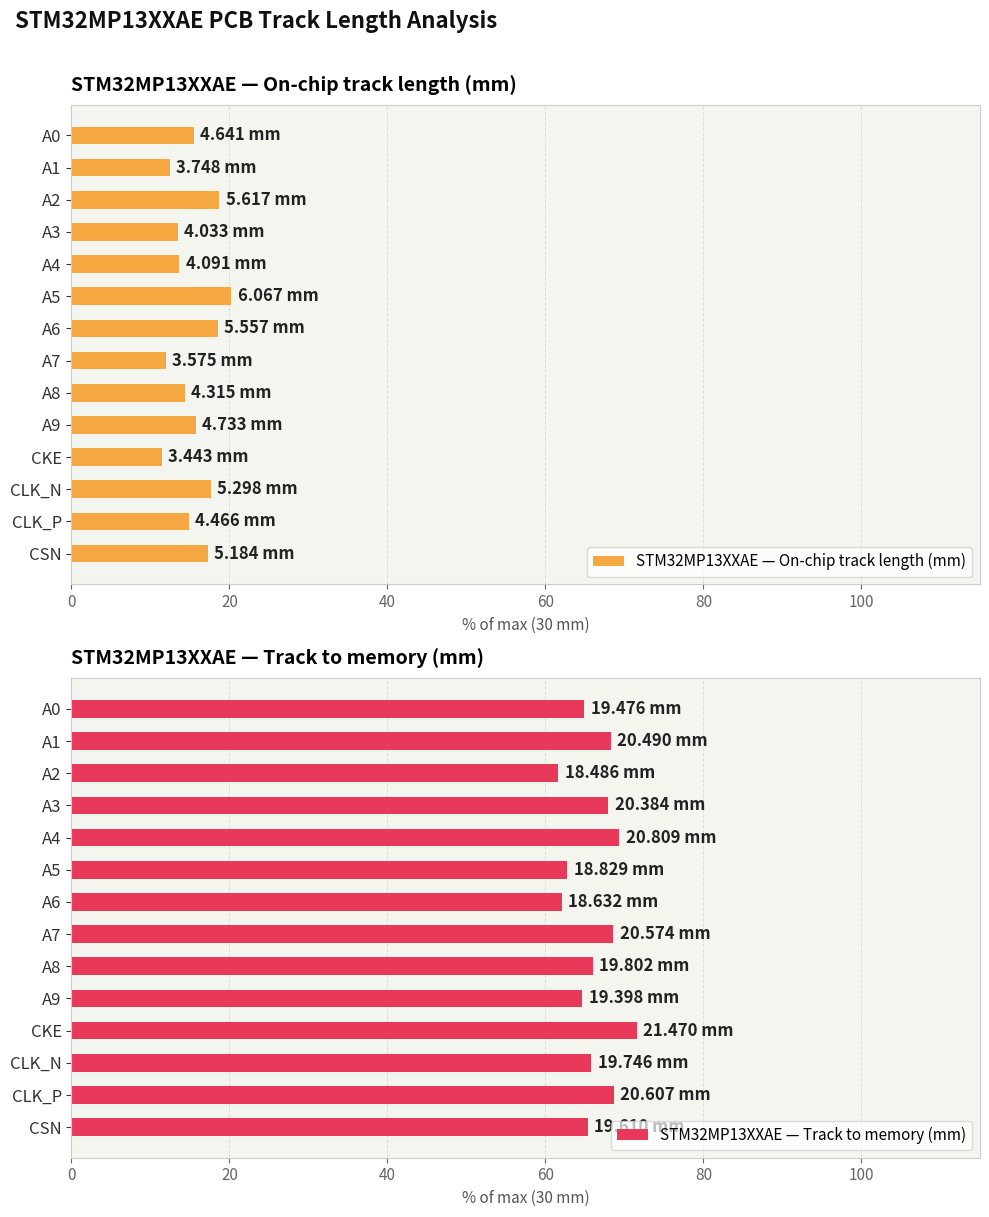

How many groups of bars are there?

14